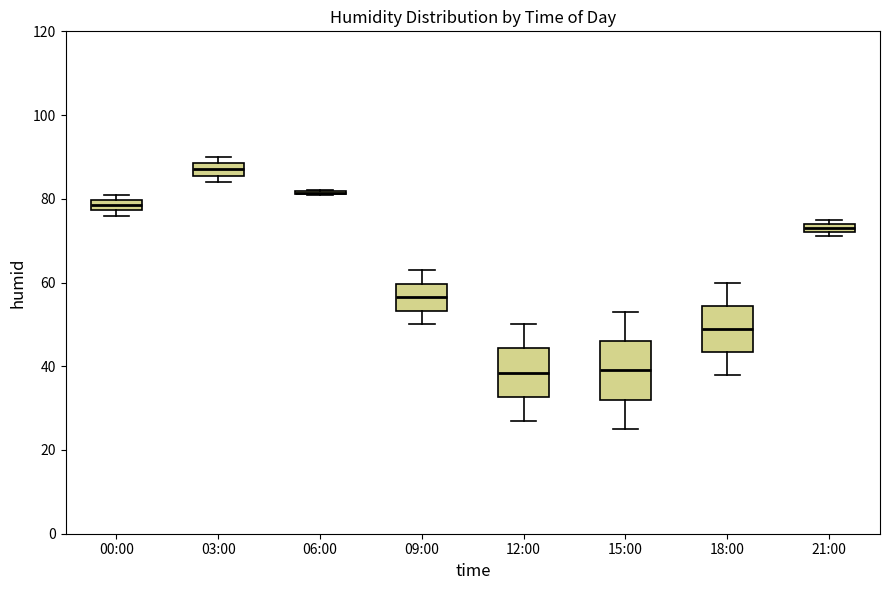

Where is the upper edge of the box for 21:00 on the y-axis? The values are not printed on the chart, so give them approximately, as read against the axis.

74